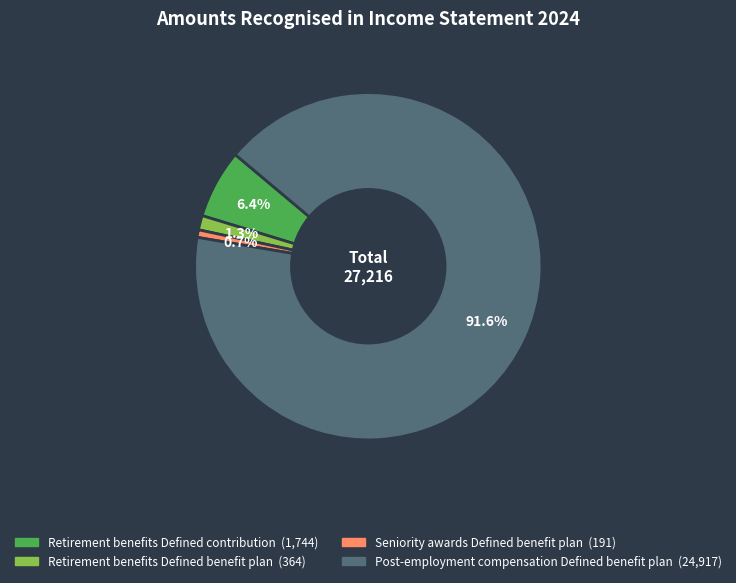

To the nearest percent, what is the difference between the largest and smallest slice percentages?

91%